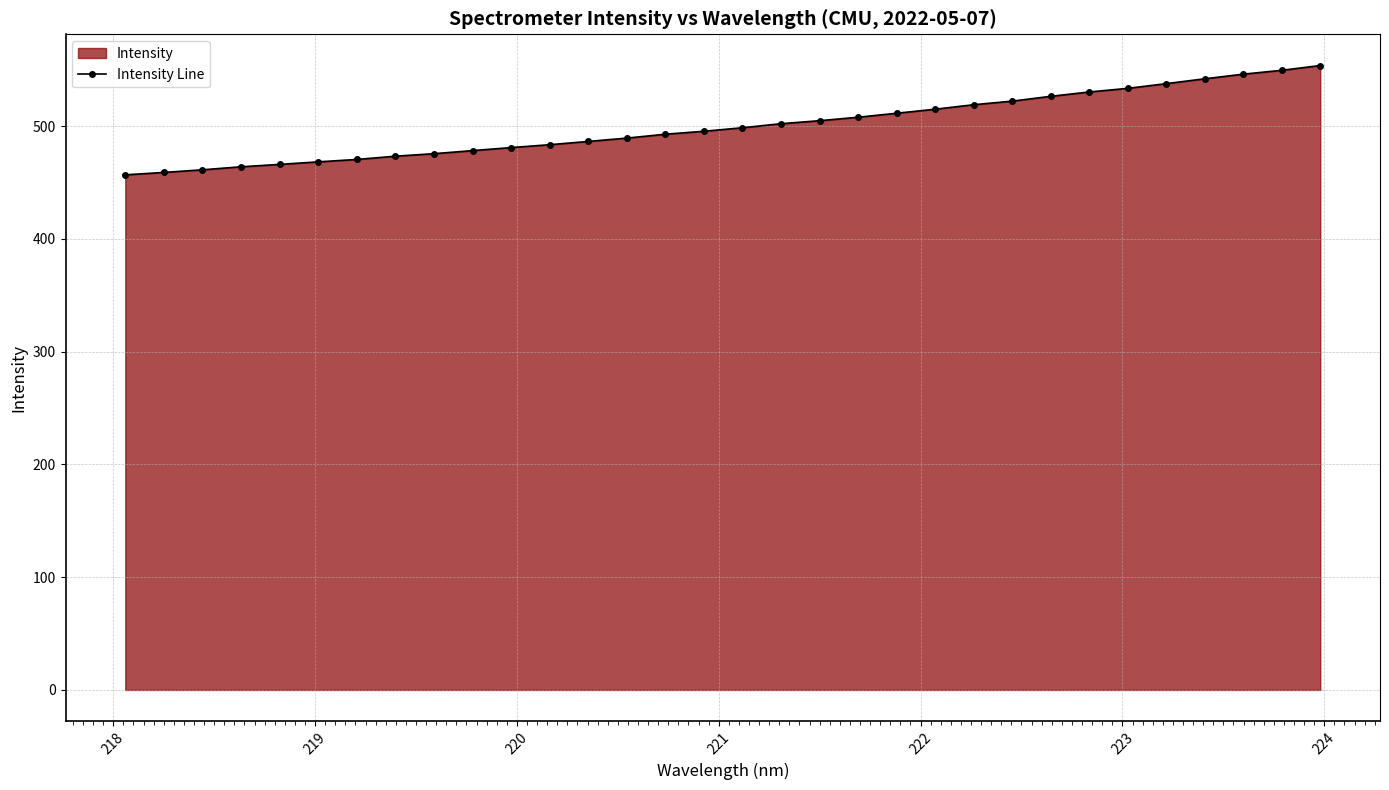

What is the average value?

499.9